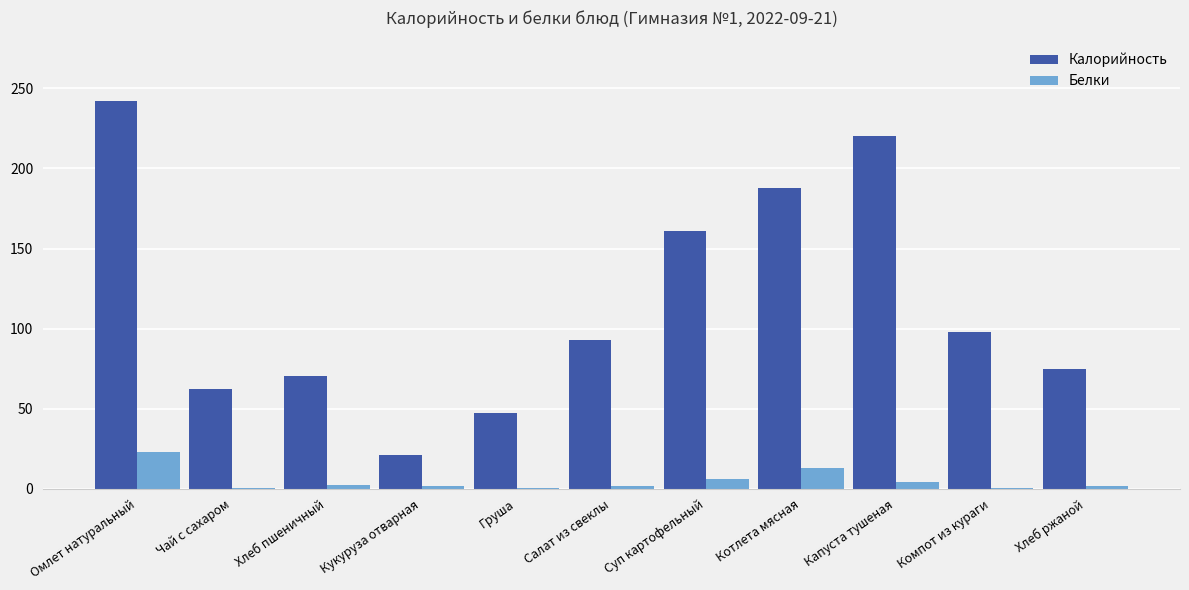

What is the highest value of the Калорийность series?

242.0